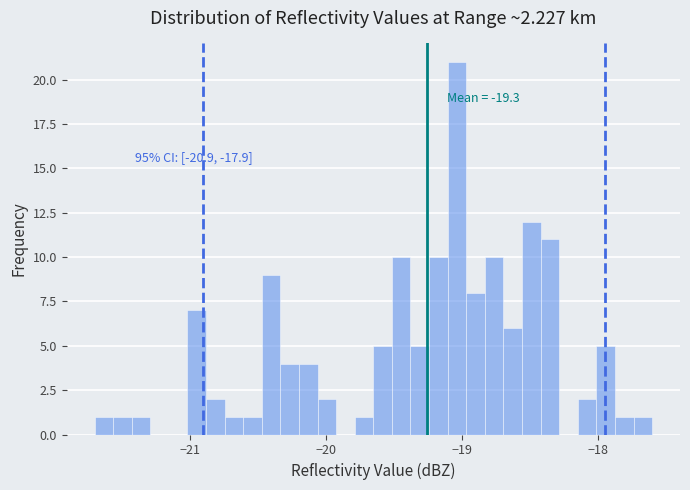

Around what value on the x-axis is the tallest bar? Give the approximate position of its centre, as read against the axis.

-19.0